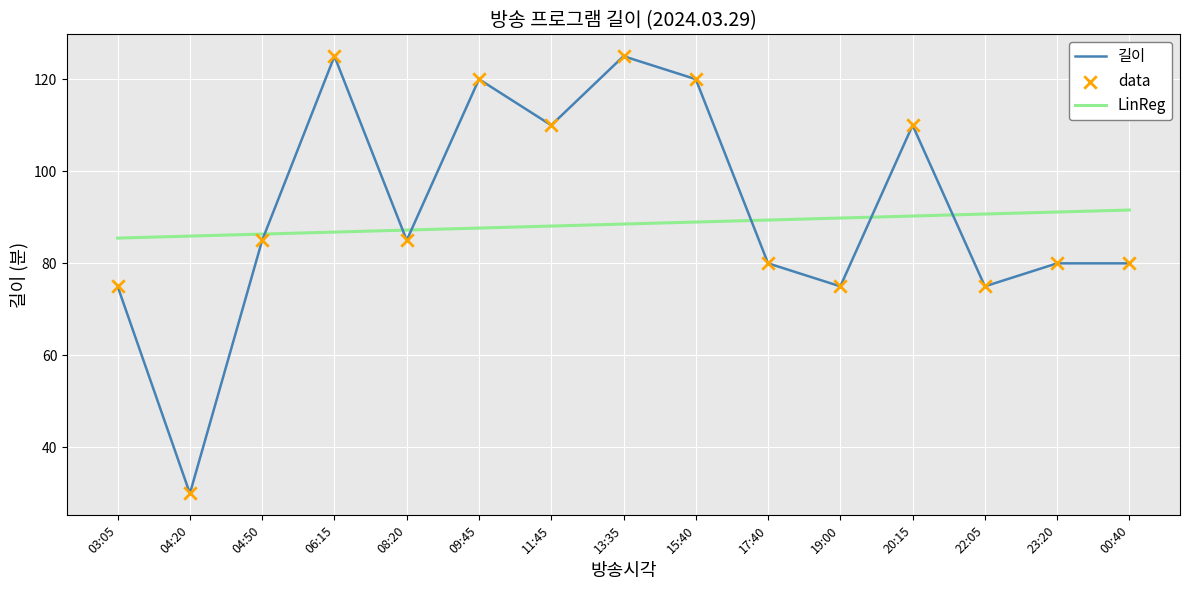

At which category is the sum across all series the highest?

13:35